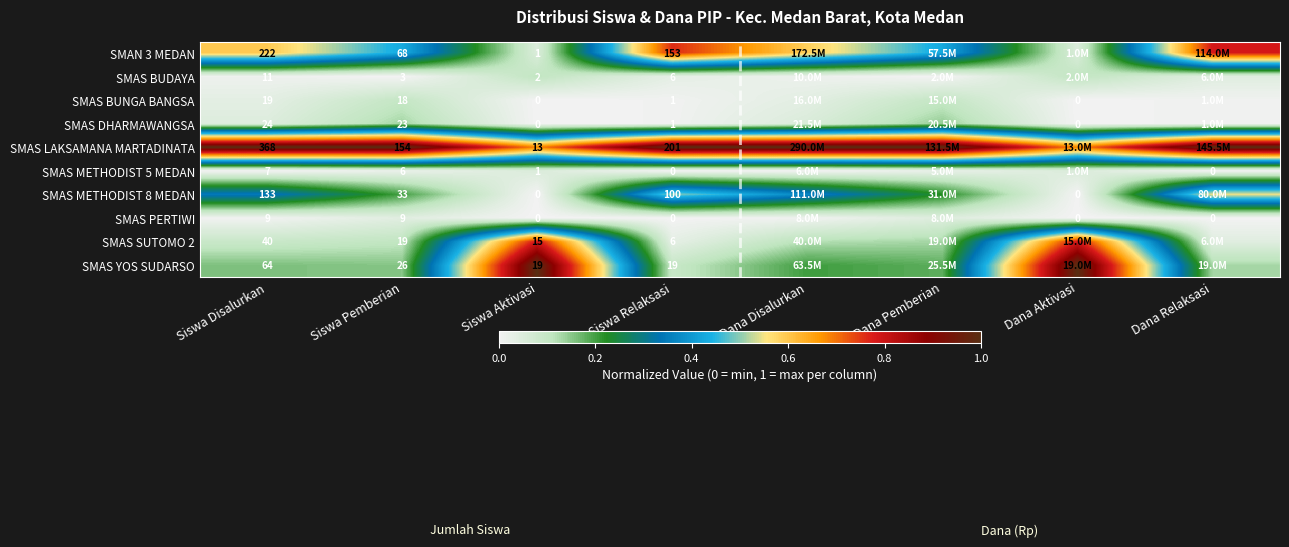

How many values in the SMAS LAKSAMANA MARTADINATA series are below 1?

2